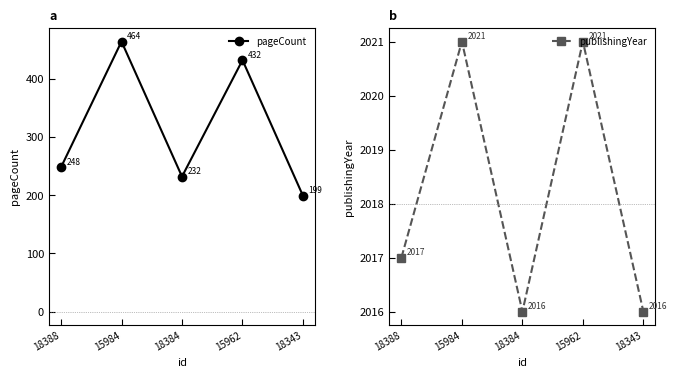

What is the difference between the highest and lowest values at 18384?

1784